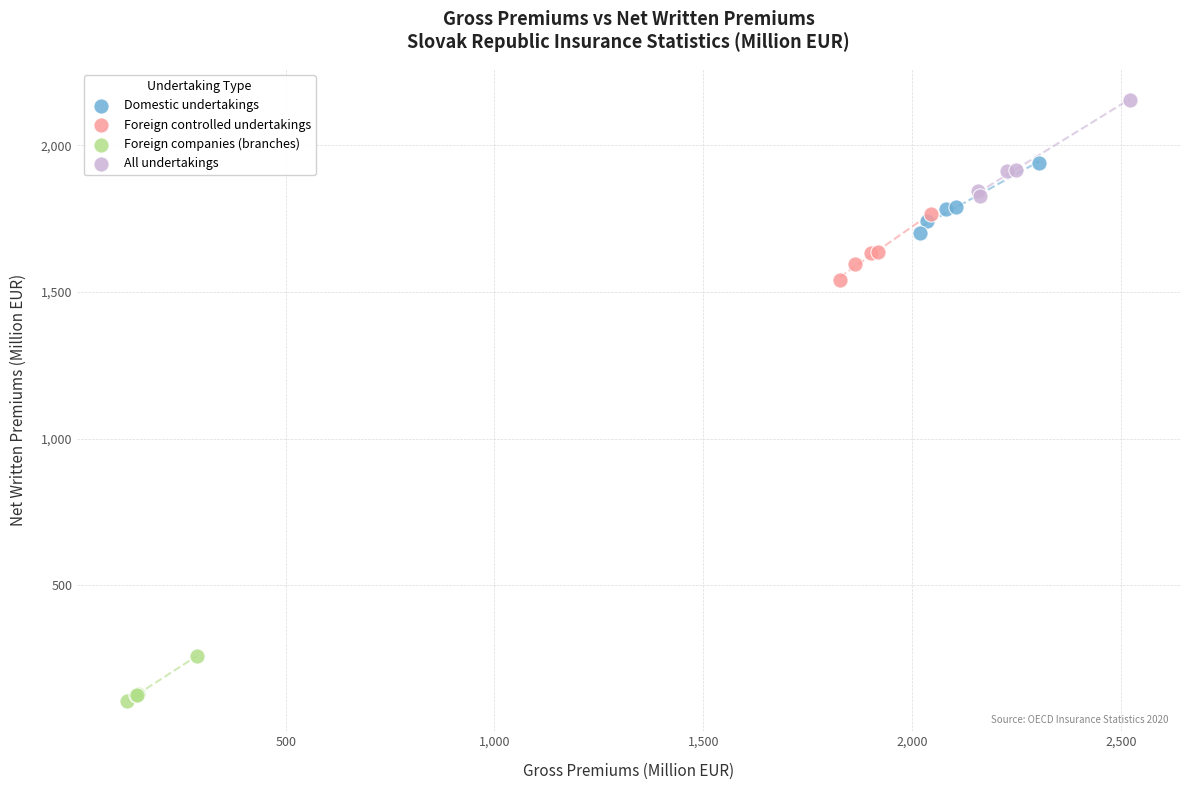

Which series reaches the minimum Y coordinate?

Foreign companies (branches)